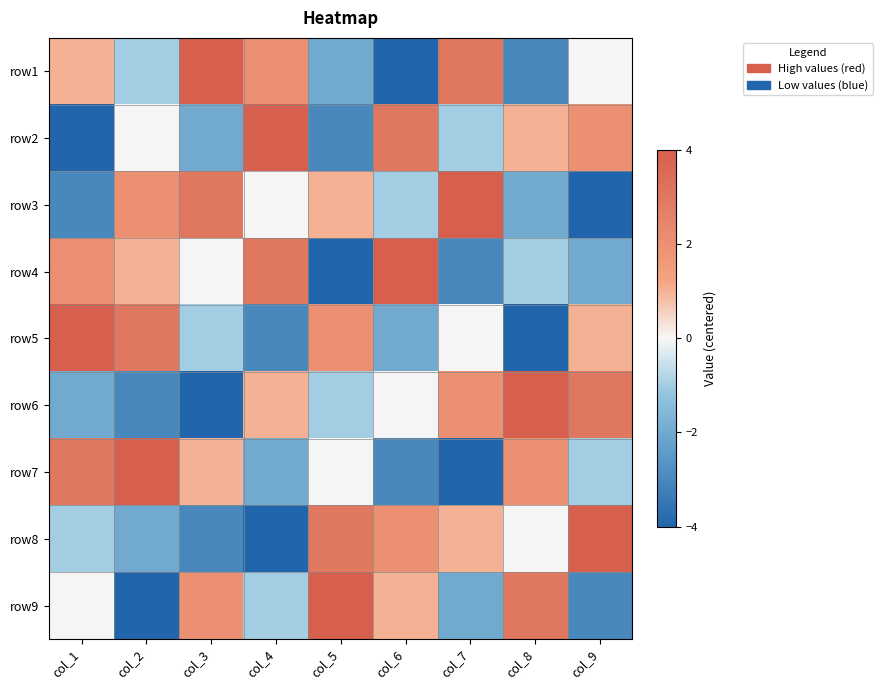

How many categories are shown in the chart?

9